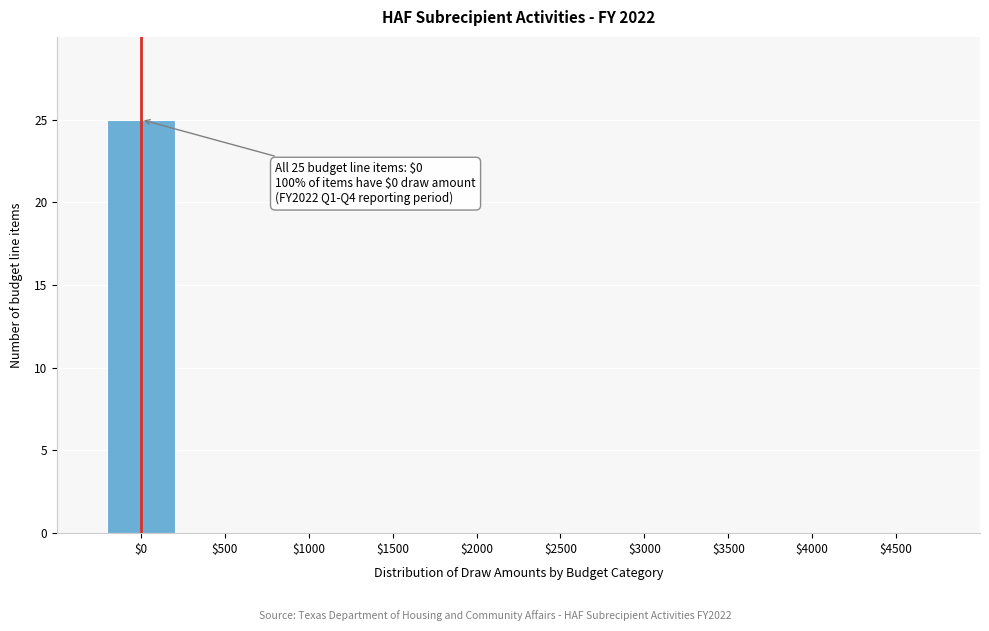

What is the sum of all values?

25